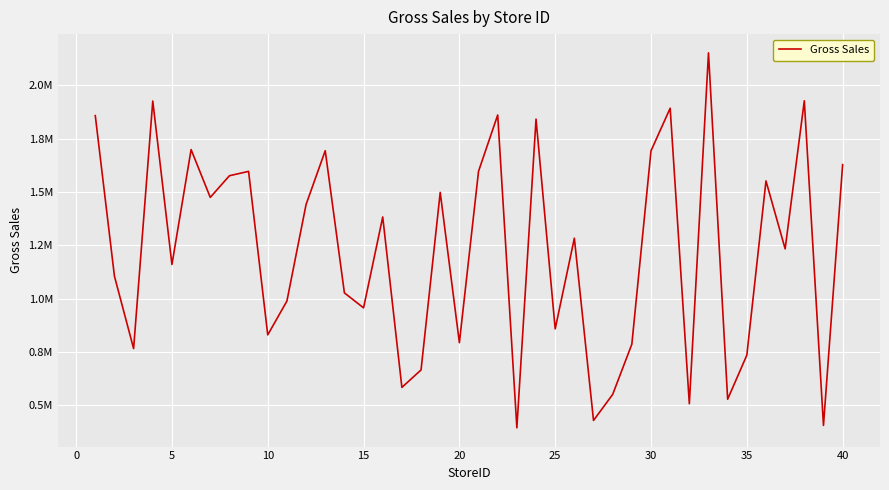

Reading left to right, what are all the values shown in this chart?

1858309	1105061	765788	1926972	1160017	1699301	1474978	1576538	1597010	829939	988618	1441670	1693990	1026914	956681	1383003	583430	665516	1498336	793268	1597516	1861523	393798	1842083	858121	1283425	428406	550668	786251	1693424	1893253	506829	2153012	528009	734678	1552110	1233487	1928120	405149	1628725